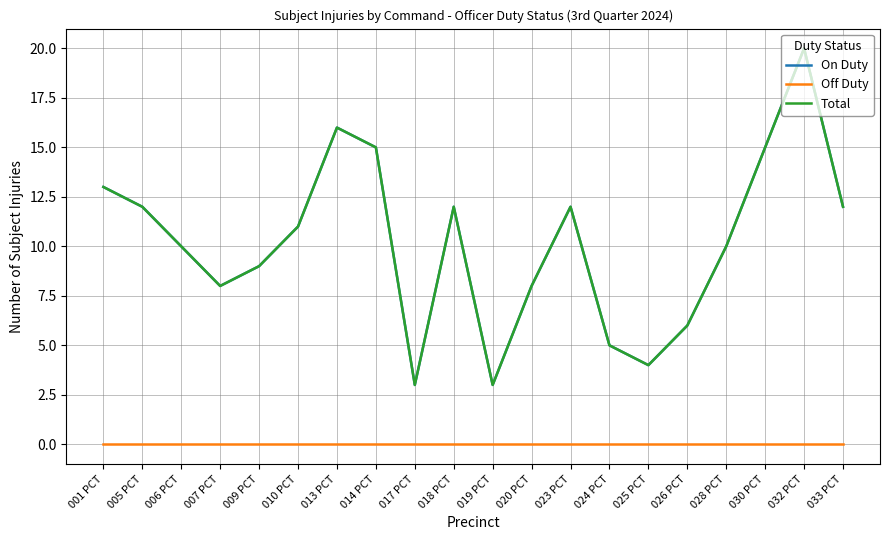

Is this an area chart (filled region under the line)?

No